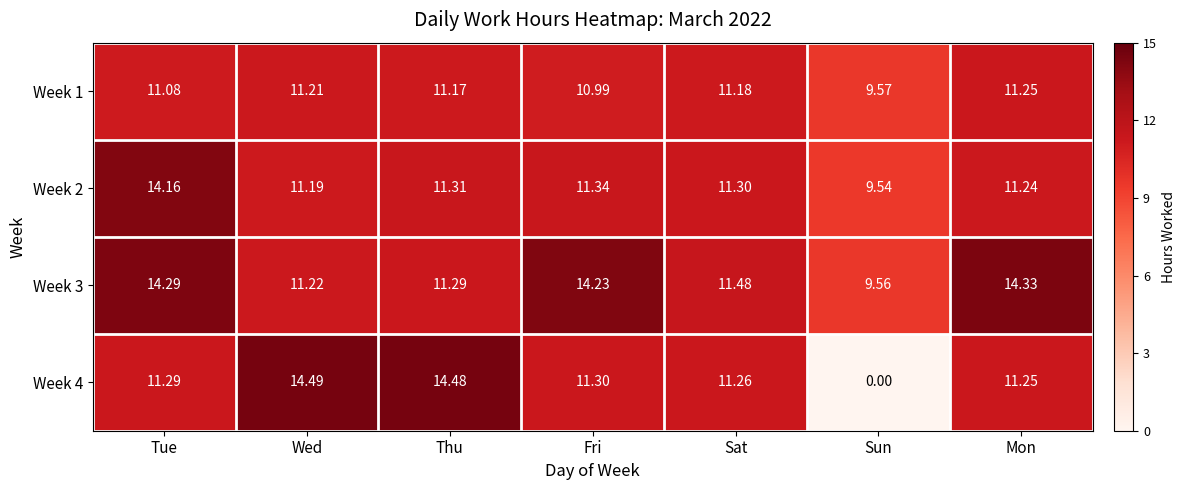

Is the value of Week 2 at Thu greater than the value of Week 1 at Thu?

Yes